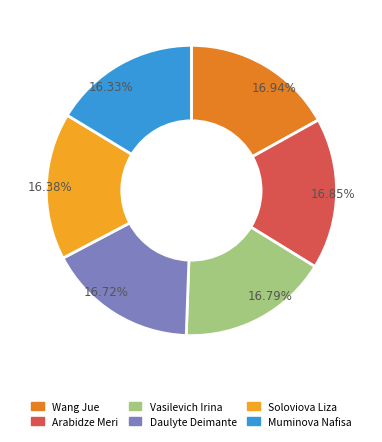

Do Muminova Nafisa and Arabidze Meri together represent more than half of the pie?

No